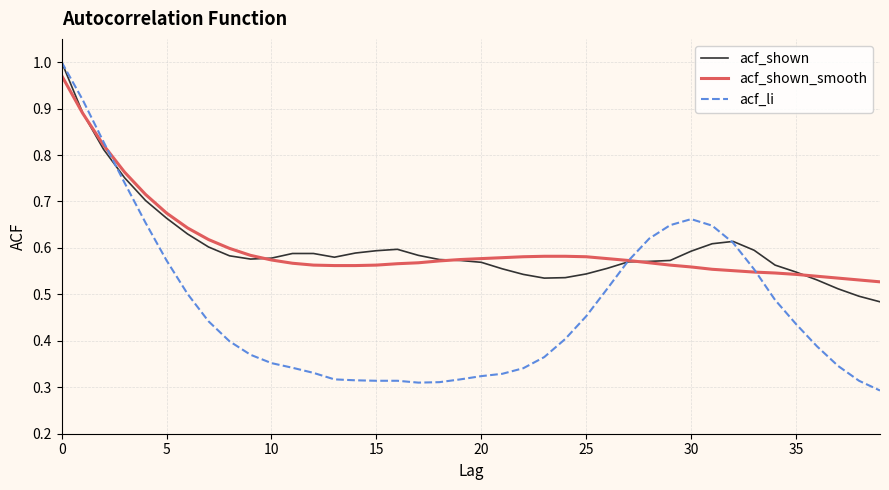

Which series has the widest spread of values?

acf_li